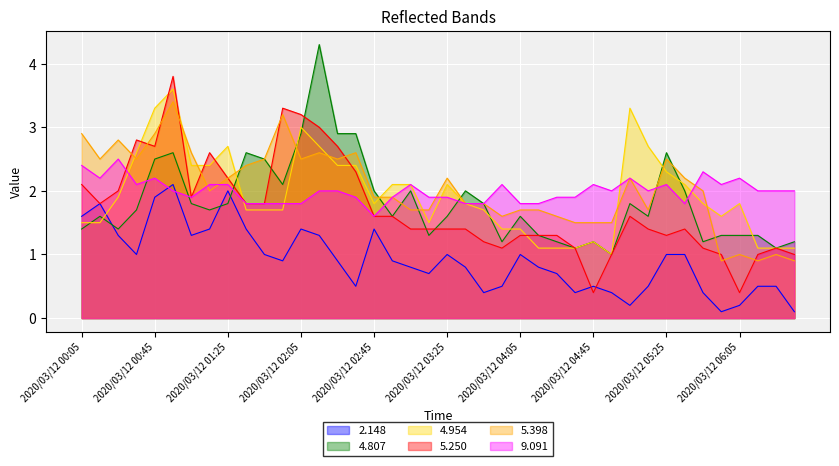

What is the highest value of the 9.091 series?

2.5